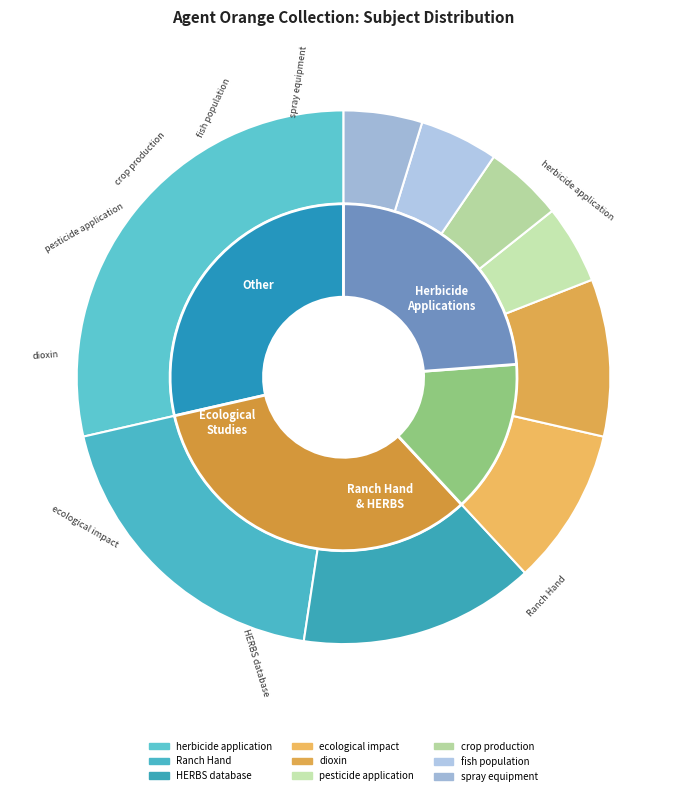

Does any single category account for the majority?

No